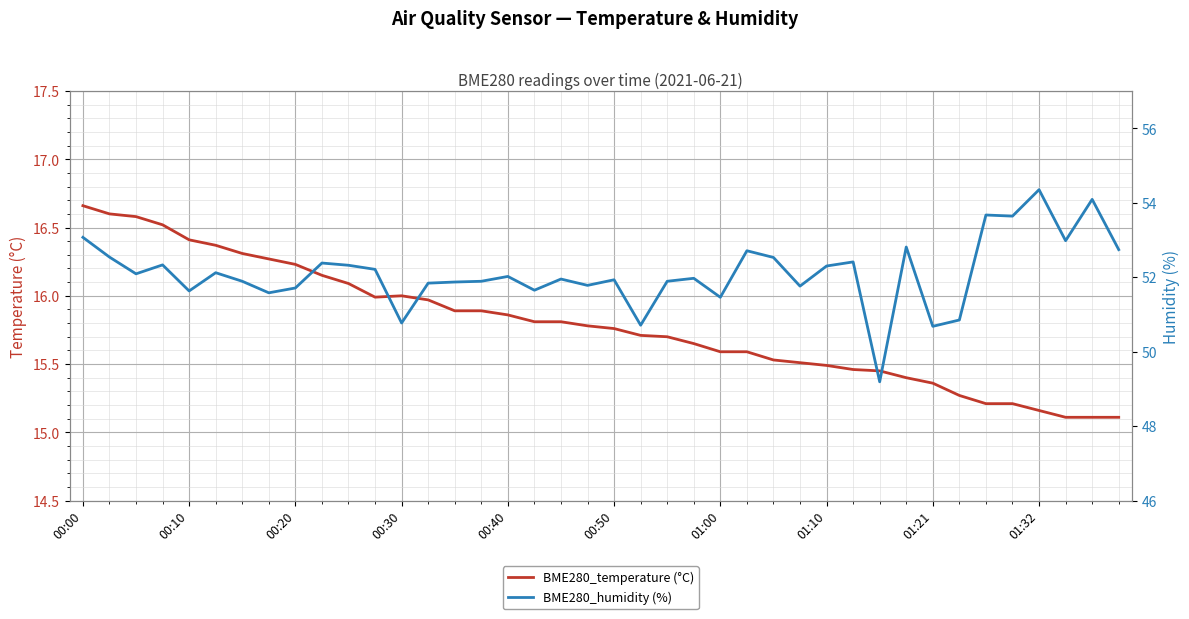

How many data points does each series have?

40